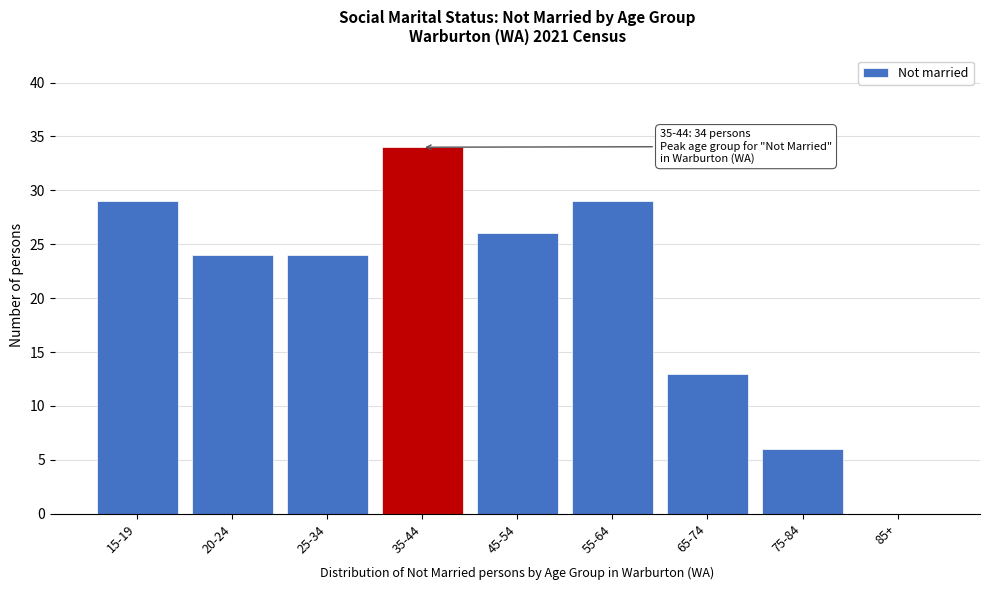

Reading right to left, list all the values displayed in this chart.

85+=0	75-84=6	65-74=13	55-64=29	45-54=26	35-44=34	25-34=24	20-24=24	15-19=29